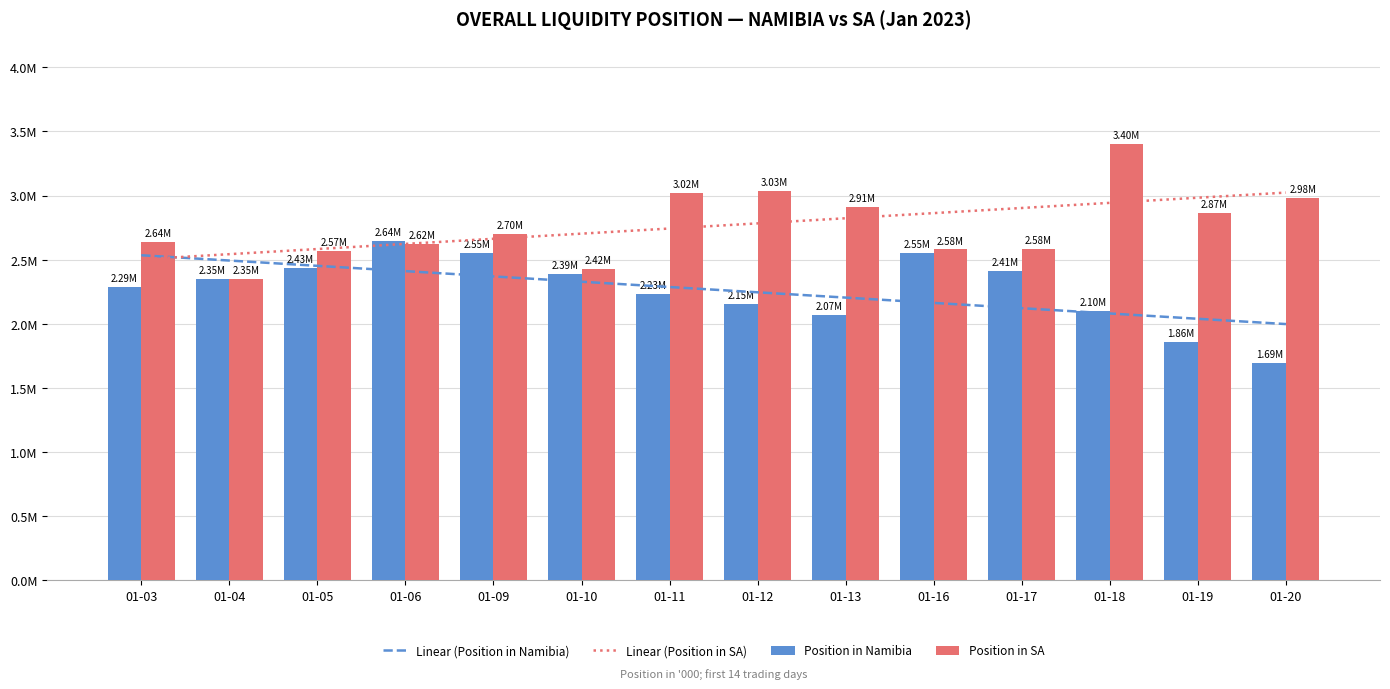

How many data points in Position in Namibia are above 2351196?

7